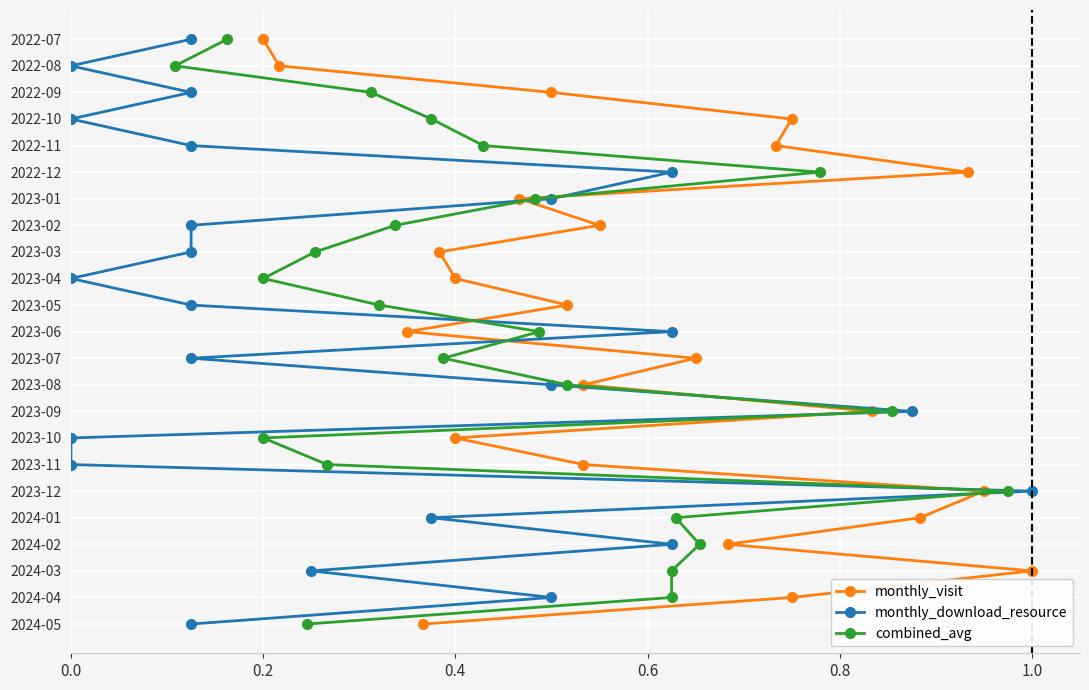

Is this an area chart (filled region under the line)?

No